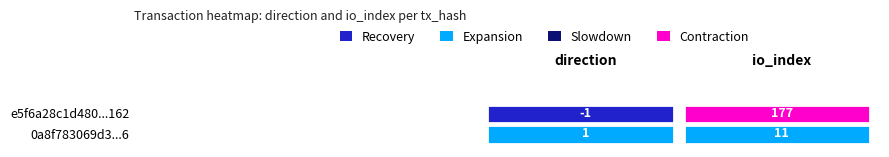

How many values in e5f6a28c1d48068397bebb33c53c1706c817162 are above zero?

1